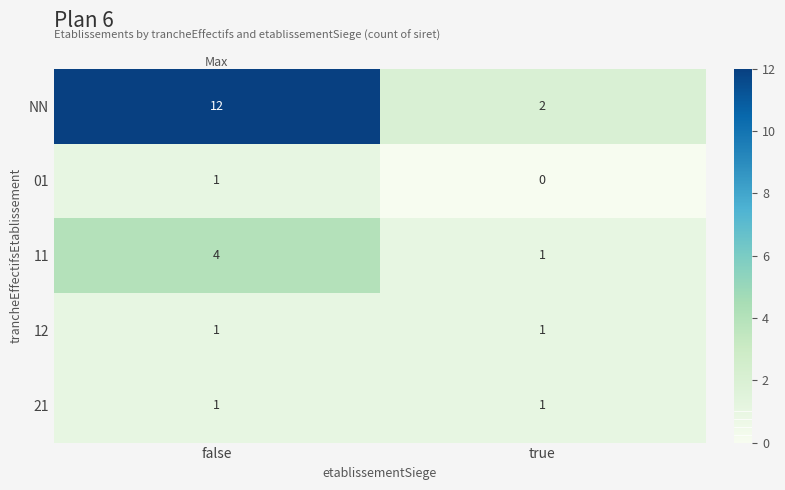

At how many categories does at least one series exceed 4?

1